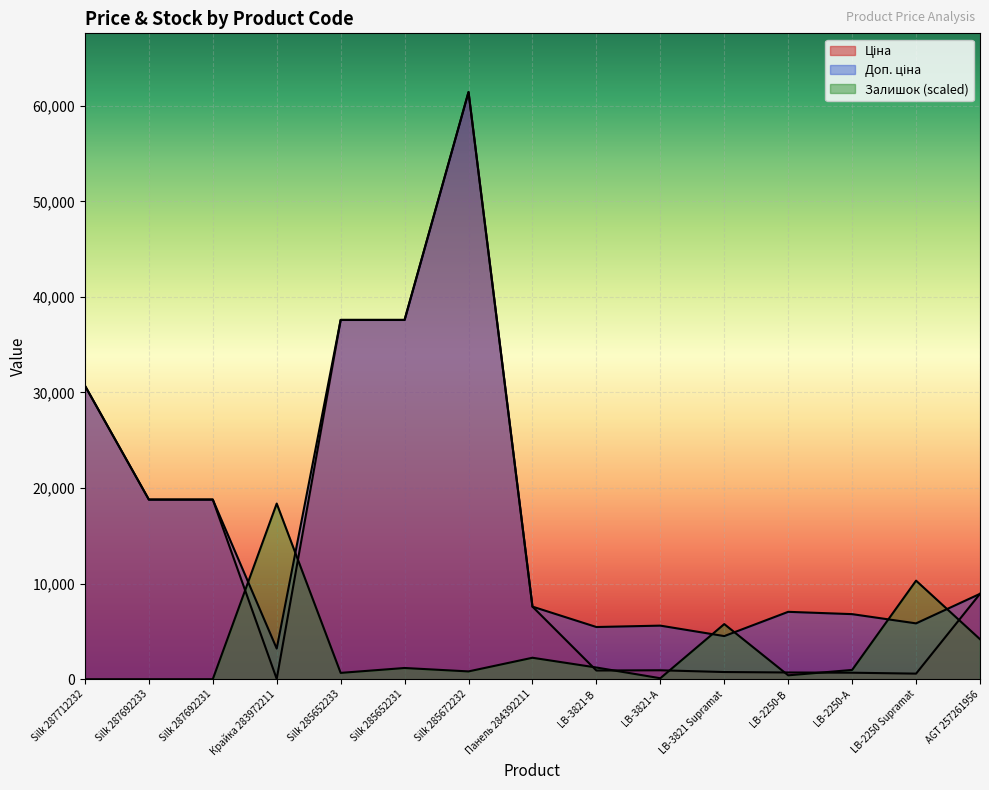

At which category is the sum across all series the highest?

Silk 285672232